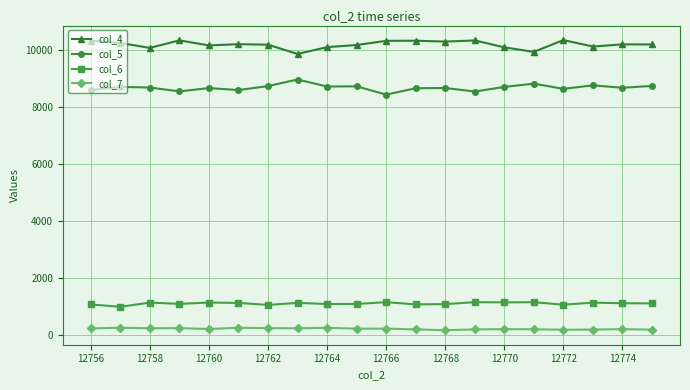

True or false: col_5 and col_4 cross at least once.

False